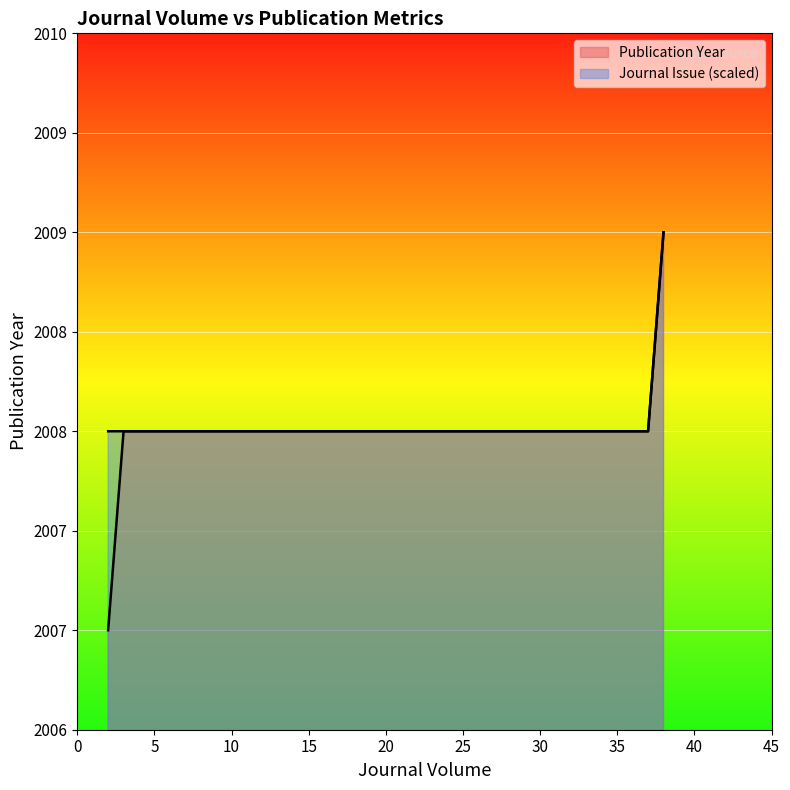

How many data points does each series have?

6